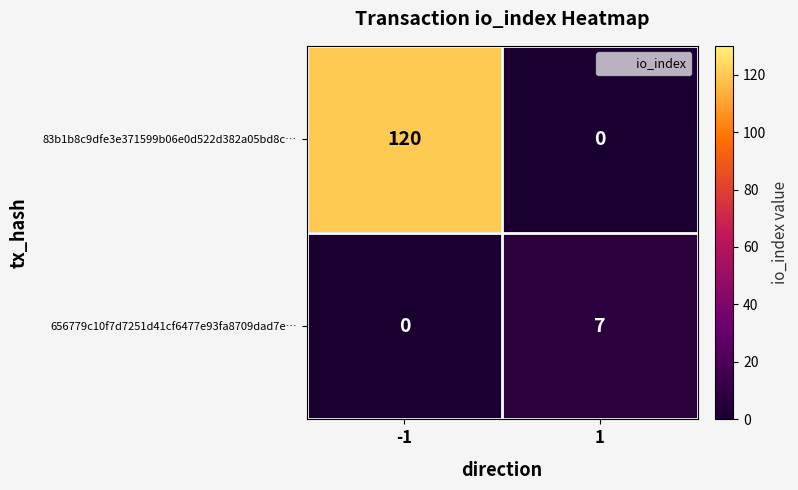

Reading left to right, extract all data points from this chart.

83b1b8c9dfe3e371599b06e0d522d382a05bd8c…: -1=120	1=0
656779c10f7d7251d41cf6477e93fa8709dad7e…: -1=0	1=7